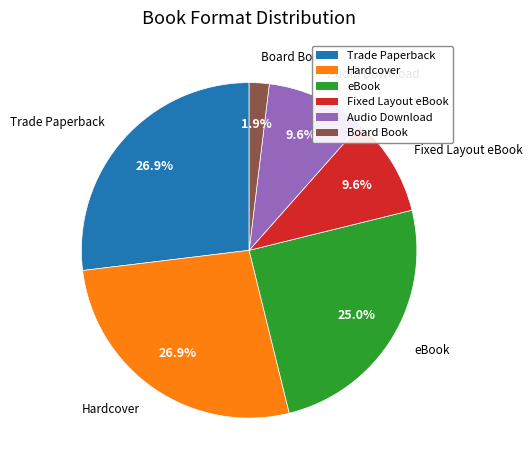

Count the number of slices in the pie.

6